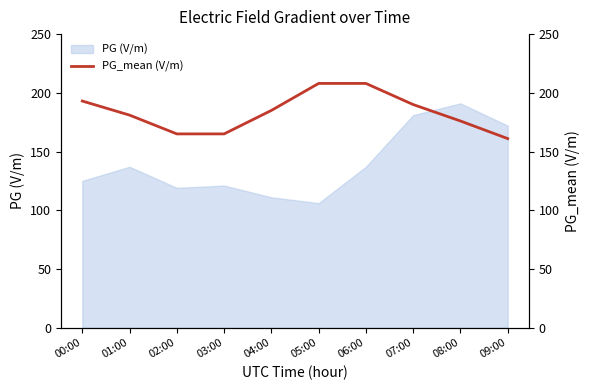

How many categories are shown in the chart?

10